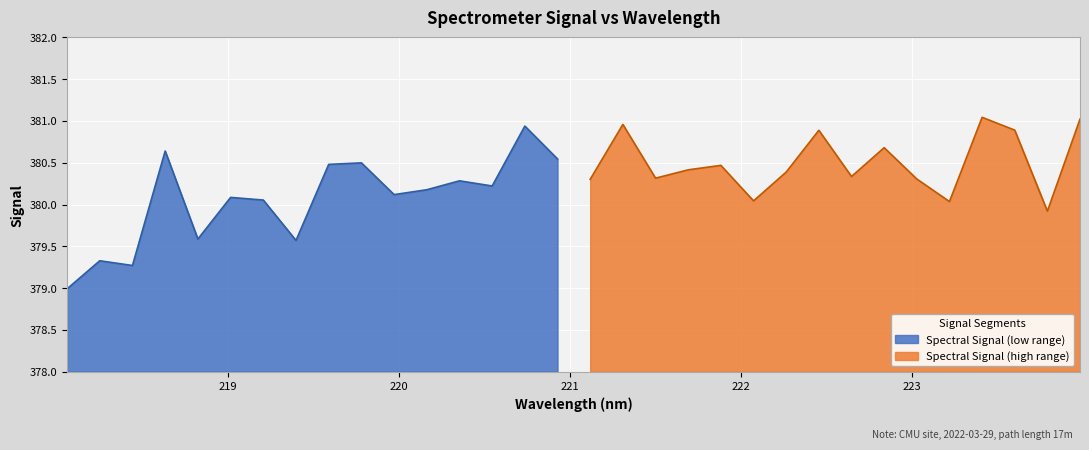

What is the lowest value of the Spectral Signal (low range) series?

379.0